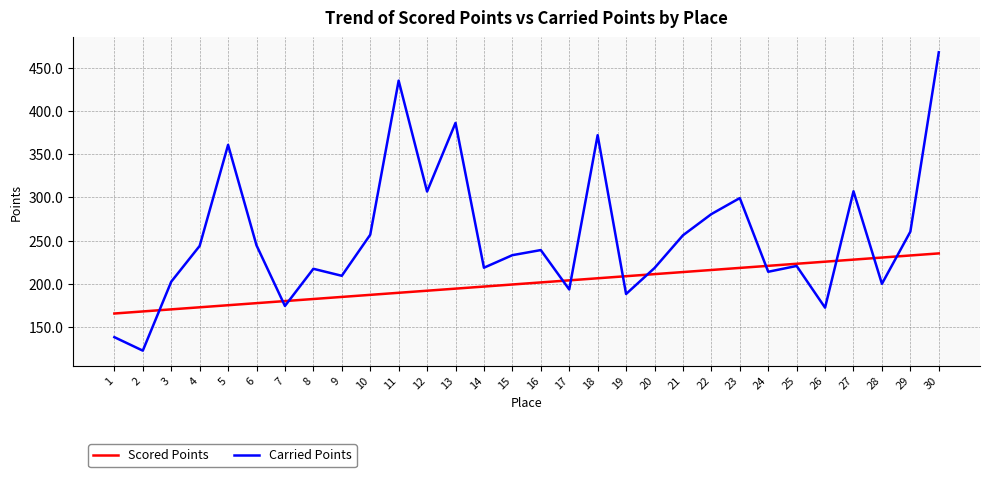

Read the Scored Points value at 8.

182.4